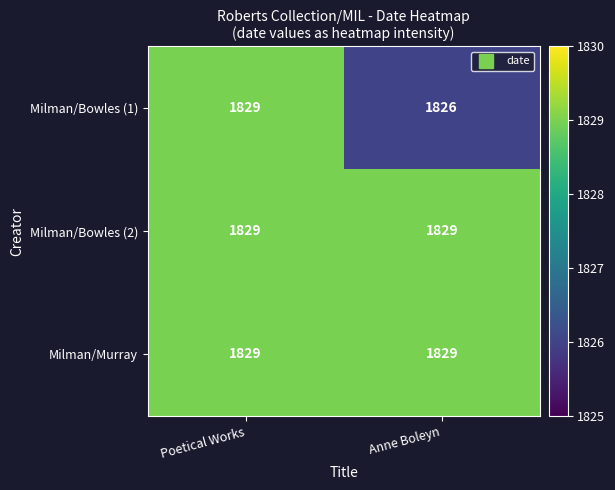

What is the average value of the Milman/Murray series?

1829